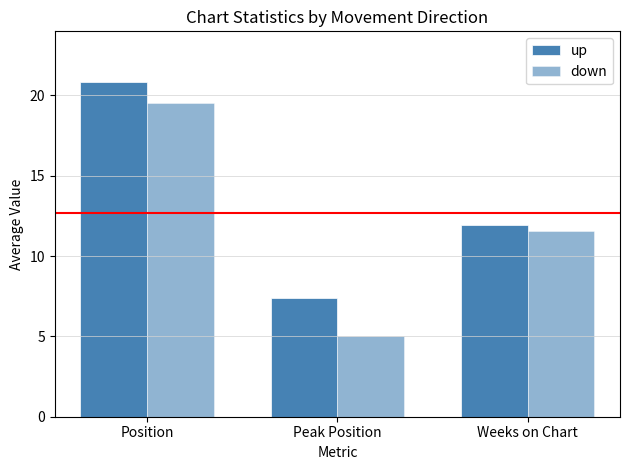

What is the sum of all up values?

40.2